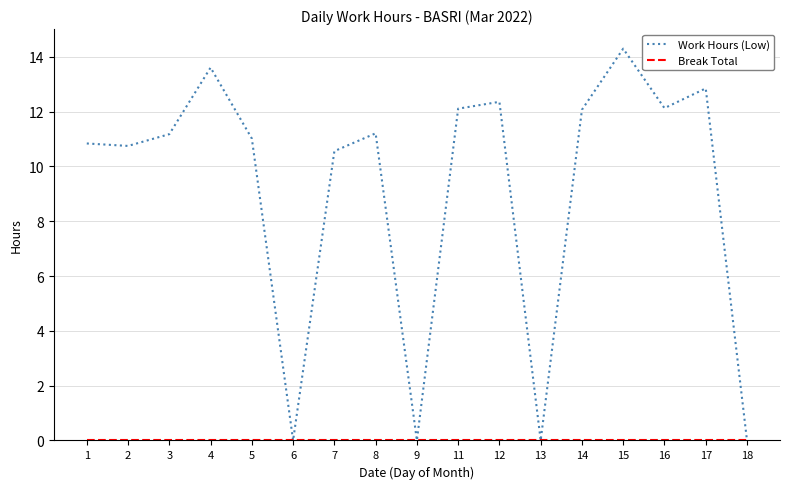

The Work Hours (Low) series shows 4.8 at 14. True or false?

False